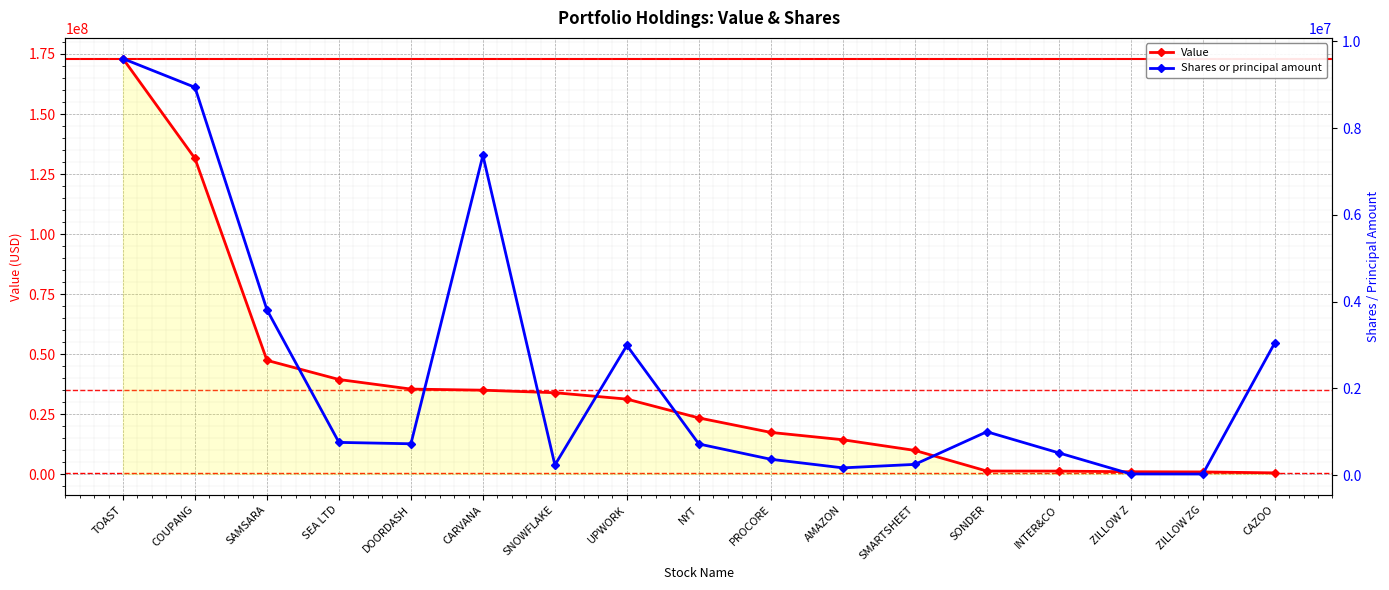

List the series in order of their peak value, highest first.

Value, Shares or principal amount